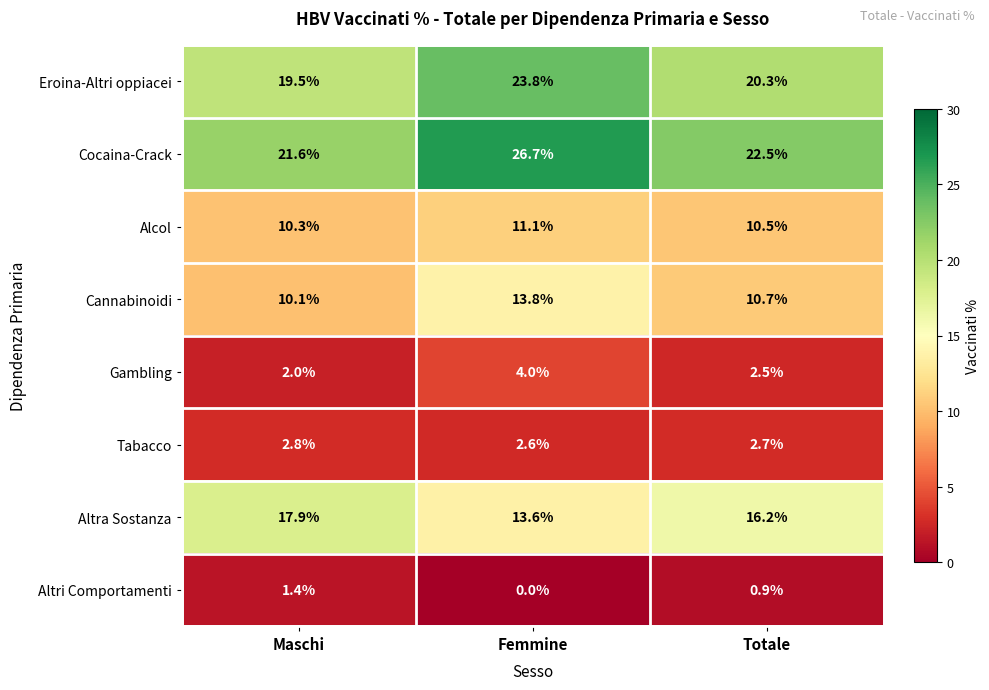

The Cannabinoidi series shows 8.3 at Femmine. True or false?

False